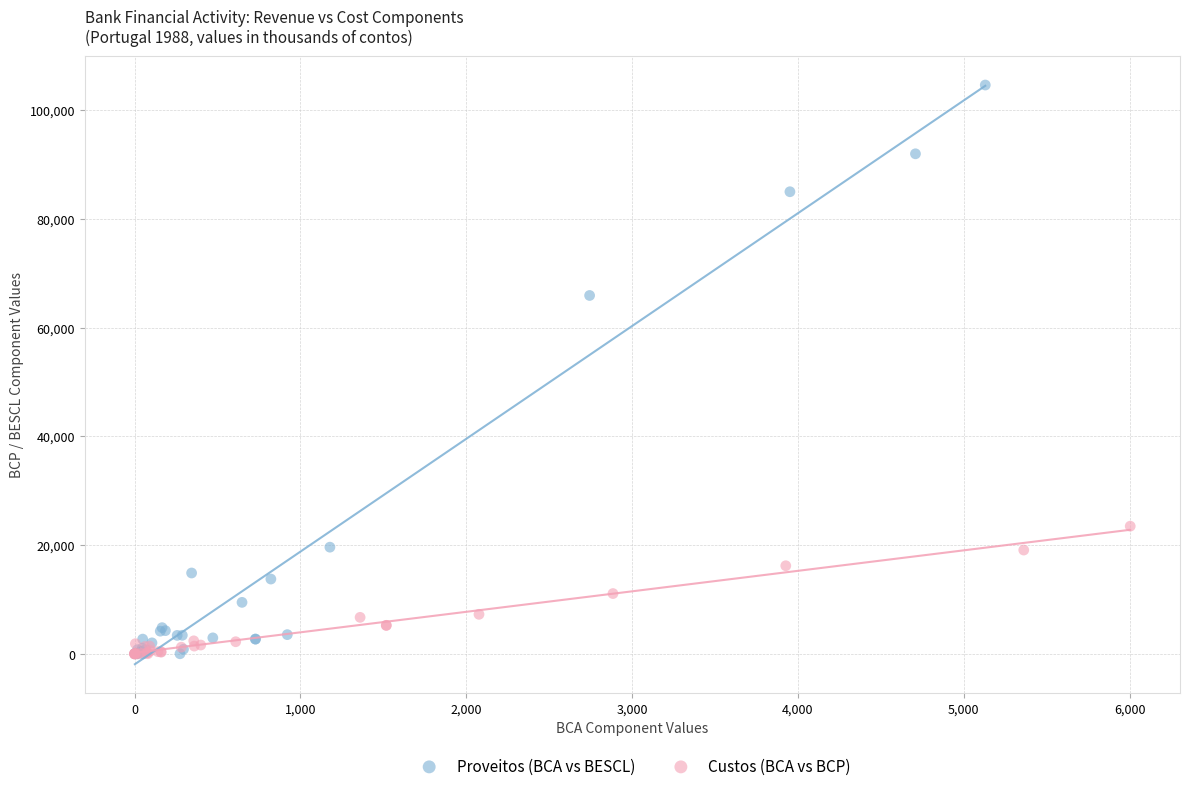

Which series has the widest spread of Y values?

Proveitos (BCA vs BESCL)